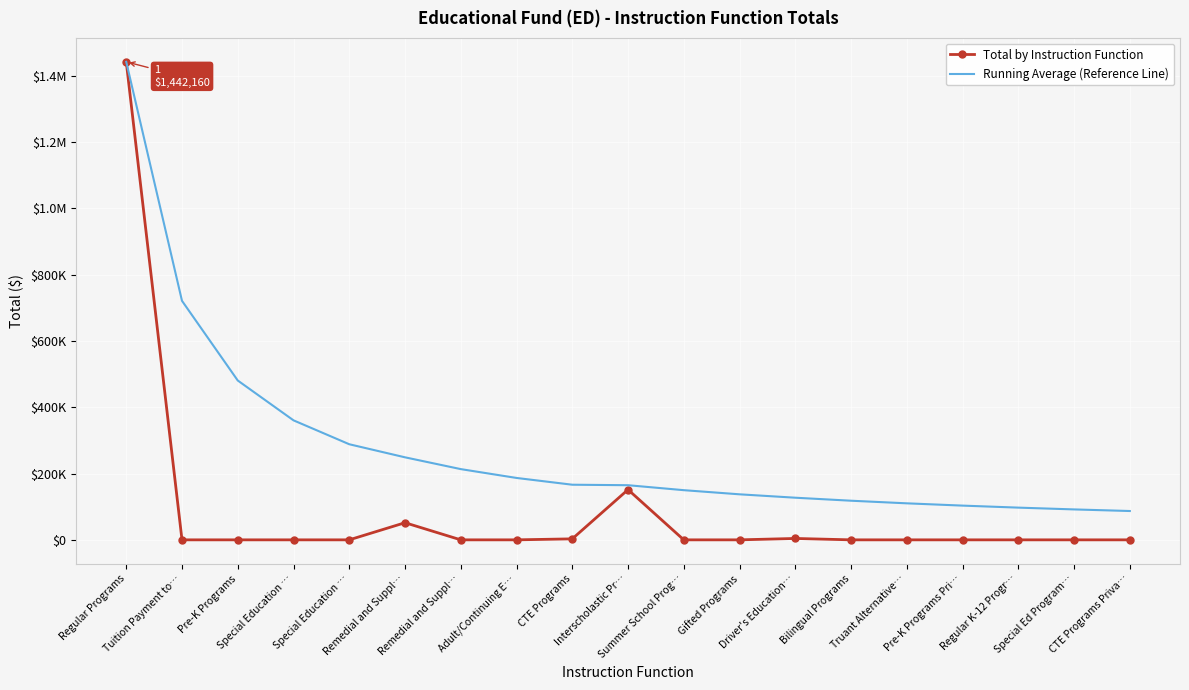

Between Summer School Prog… and Driver's Education…, which series saw the biggest shift?

Running Average (Reference Line)